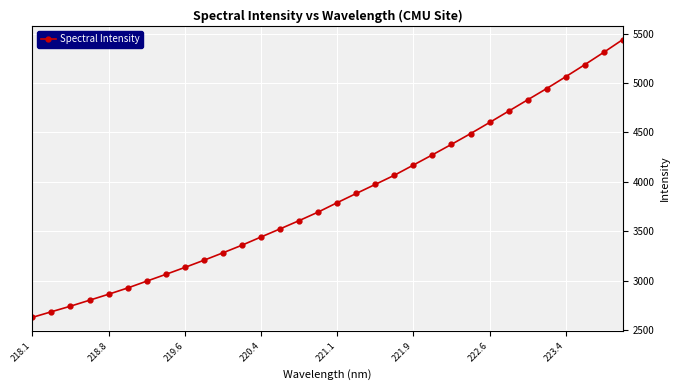

What is the value of the 30th point from the left?

5184.5